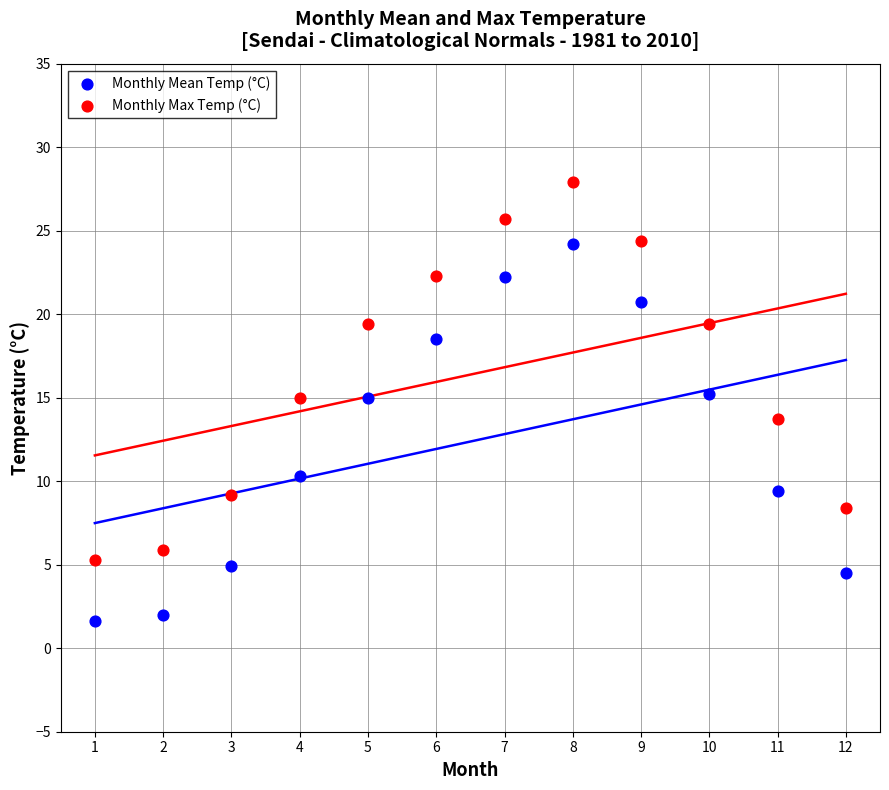

Which series reaches the minimum Y coordinate?

Monthly Mean Temp (°C)